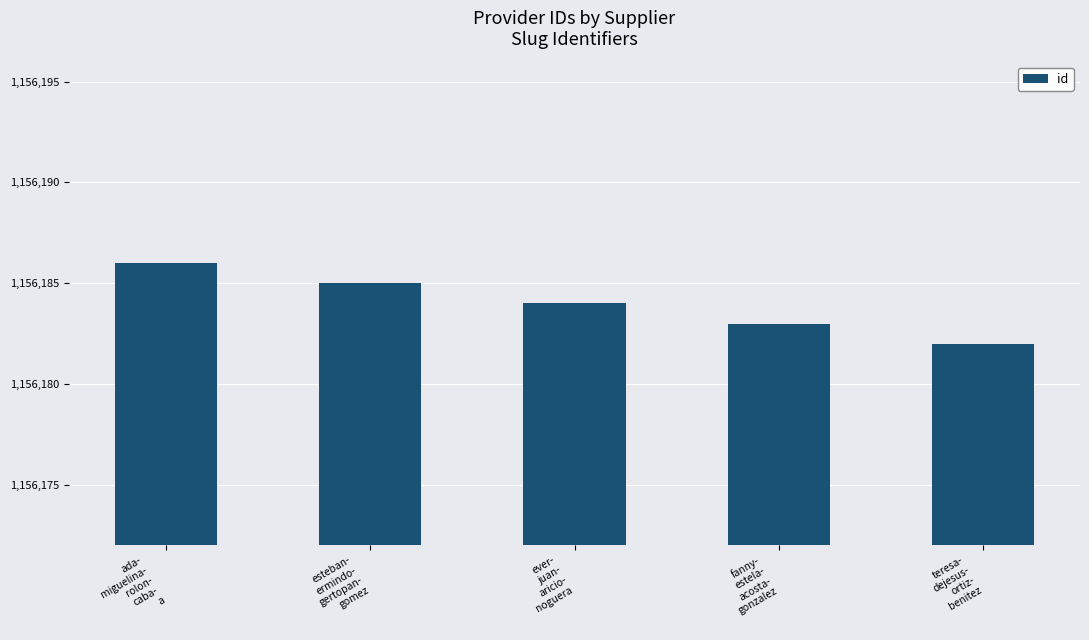

List the labels in order of value, smallest first.

teresa-
dejesus-
ortiz-
benitez, fanny-
estela-
acosta-
gonzalez, ever-
juan-
aricio-
noguera, esteban-
ermindo-
gertopan-
gomez, ada-
miguelina-
rolon-
caba-
a